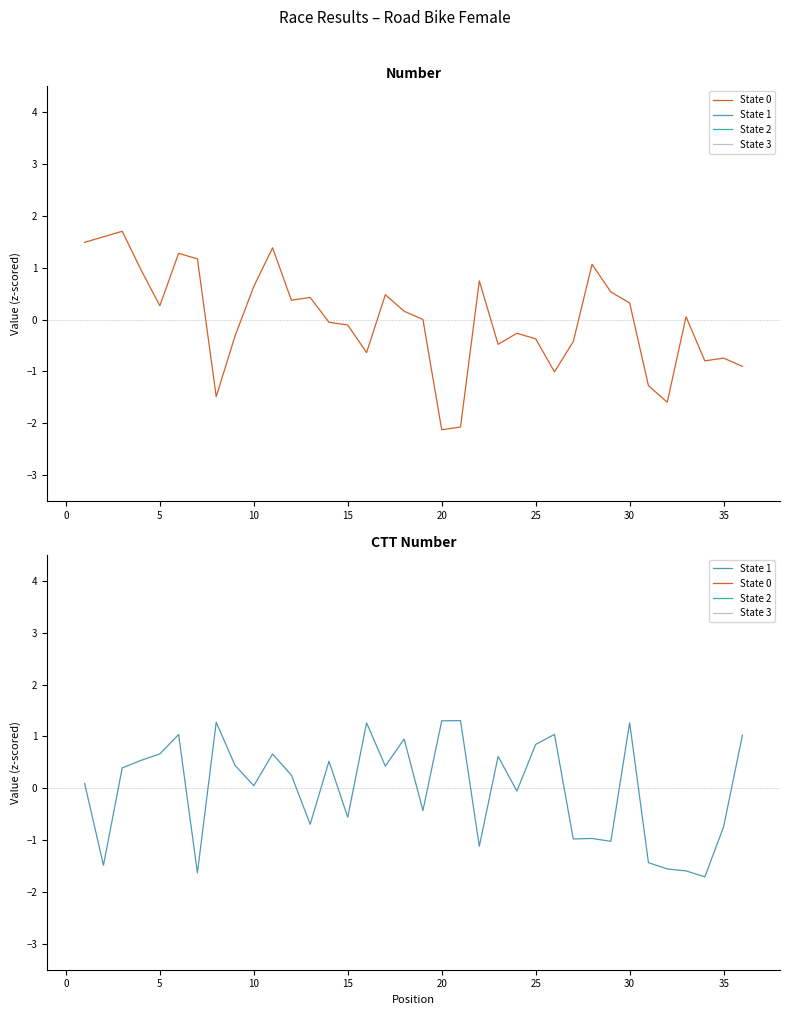

How many lines are shown in the chart?

2